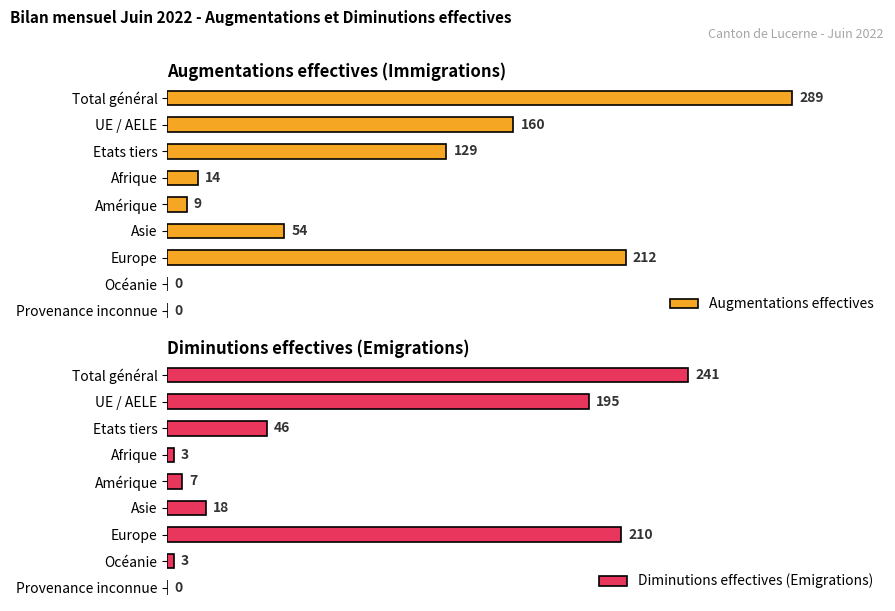

At which label is Diminutions effectives (Emigrations) closest to 120?

Etats tiers